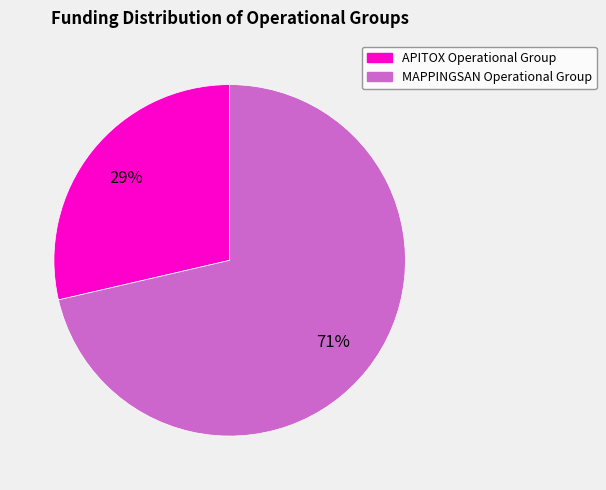

To the nearest percent, what is the average slice percentage?

50%